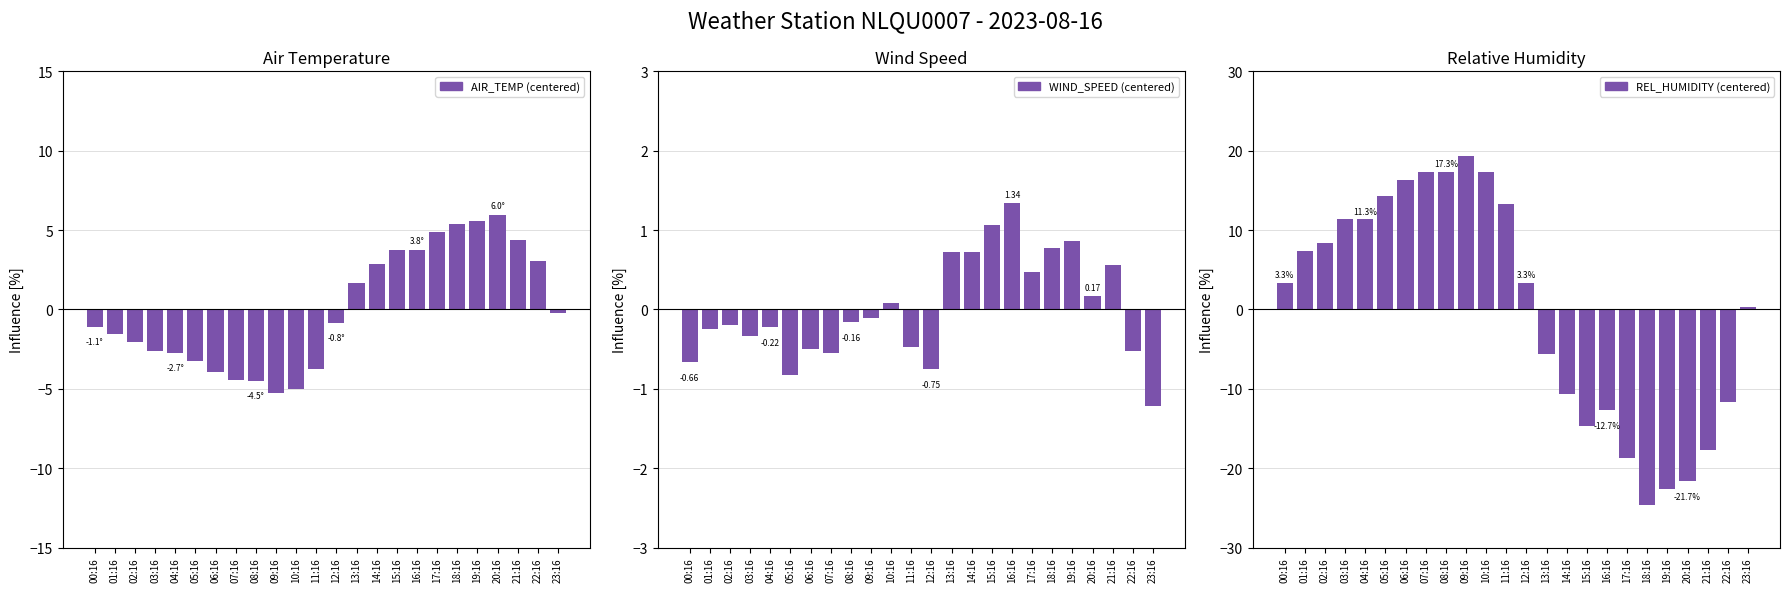

At how many categories does at least one series exceed 2?

22